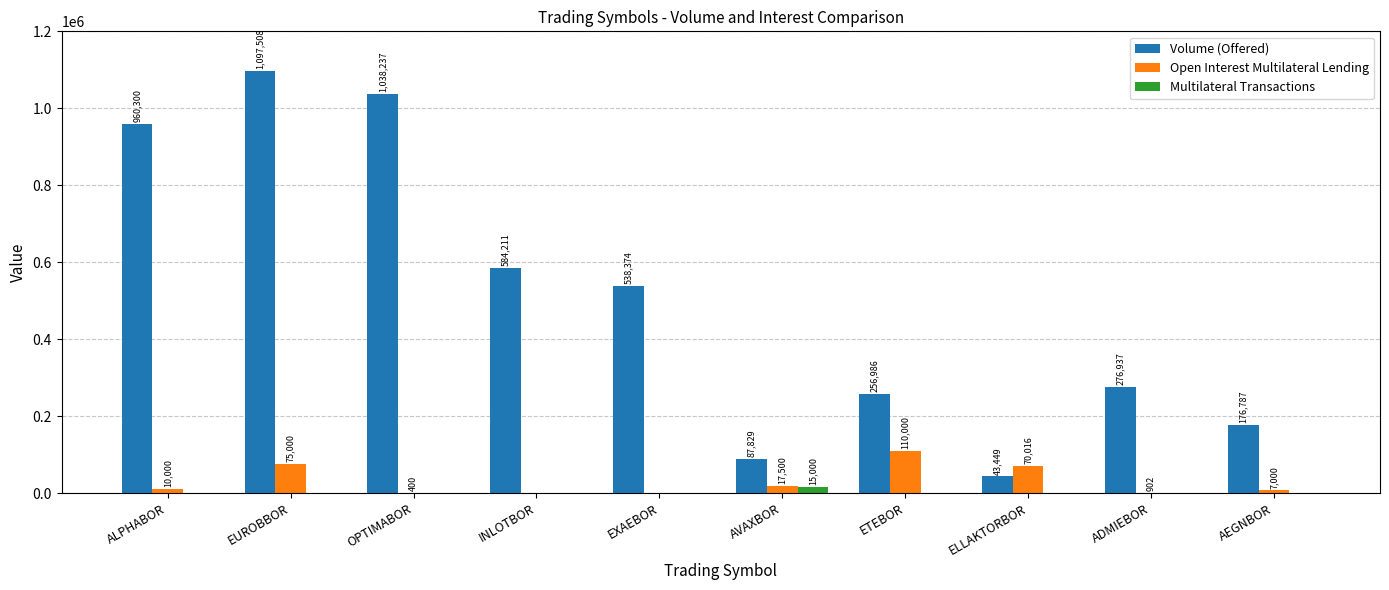

What is the total value across all series at ELLAKTORBOR?

113465